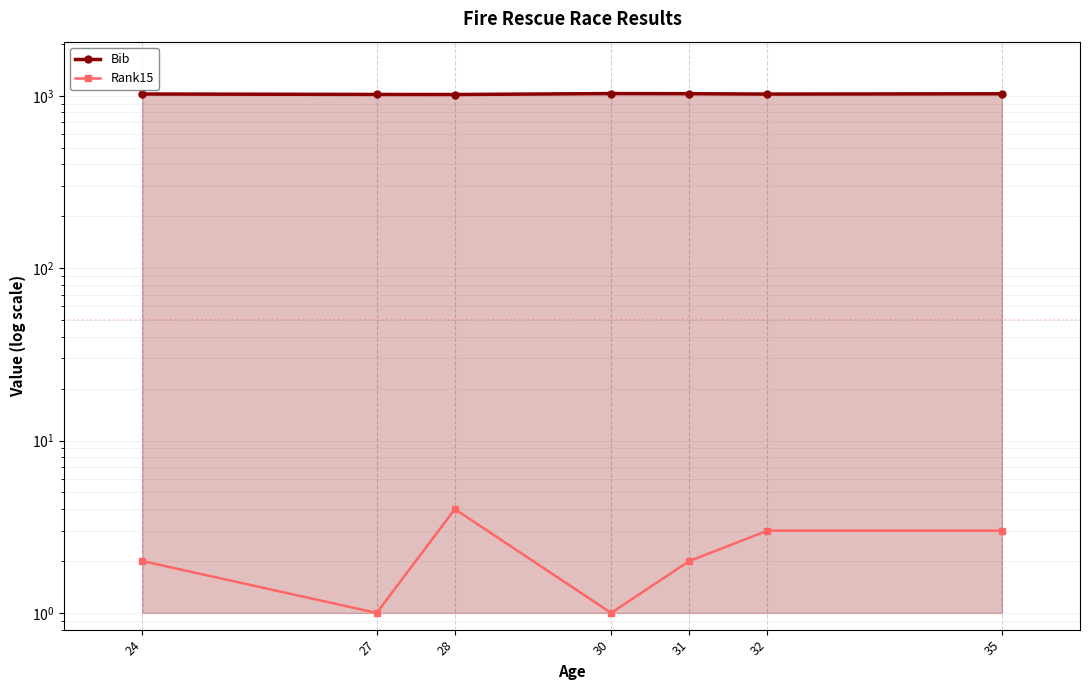

What is the total value across all series at 35?

1030